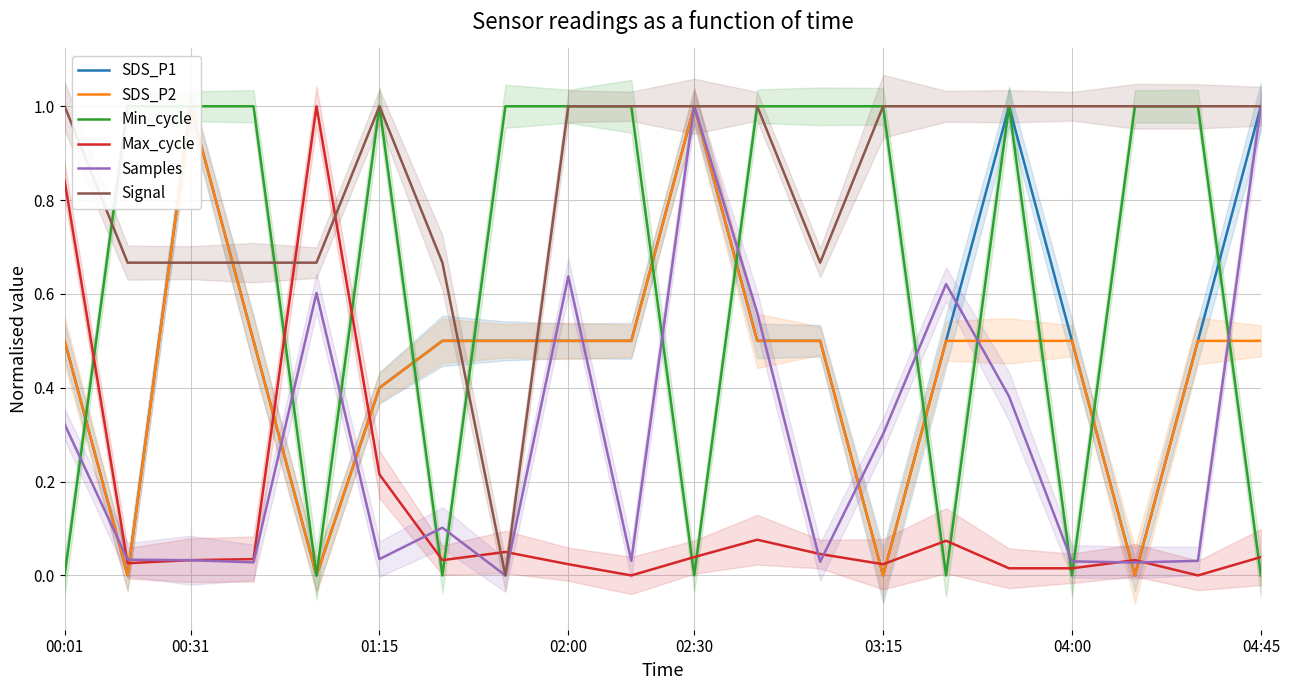

Reading left to right, extract all data points from this chart.

SDS_P1: 0.5	0.0	1.0	0.5	0.0	0.4	0.5	0.5	0.5	0.5	1.0	0.5	0.5	0.0	0.5	1.0	0.5	0.0	0.5	1.0
SDS_P2: 0.5	0.0	1.0	0.5	0.0	0.4	0.5	0.5	0.5	0.5	1.0	0.5	0.5	0.0	0.5	0.5	0.5	0.0	0.5	0.5
Min_cycle: 0.0	1.0	1.0	1.0	0.0	1.0	0.0	1.0	1.0	1.0	0.0	1.0	1.0	1.0	0.0	1.0	0.0	1.0	1.0	0.0
Max_cycle: 0.8	0.0	0.0	0.0	1.0	0.2	0.0	0.1	0.0	0.0	0.0	0.1	0.0	0.0	0.1	0.0	0.0	0.0	0.0	0.0
Samples: 0.3	0.0	0.0	0.0	0.6	0.0	0.1	0.0	0.6	0.0	1.0	0.6	0.0	0.3	0.6	0.4	0.0	0.0	0.0	1.0
Signal: 1.0	0.7	0.7	0.7	0.7	1.0	0.7	0.0	1.0	1.0	1.0	1.0	0.7	1.0	1.0	1.0	1.0	1.0	1.0	1.0